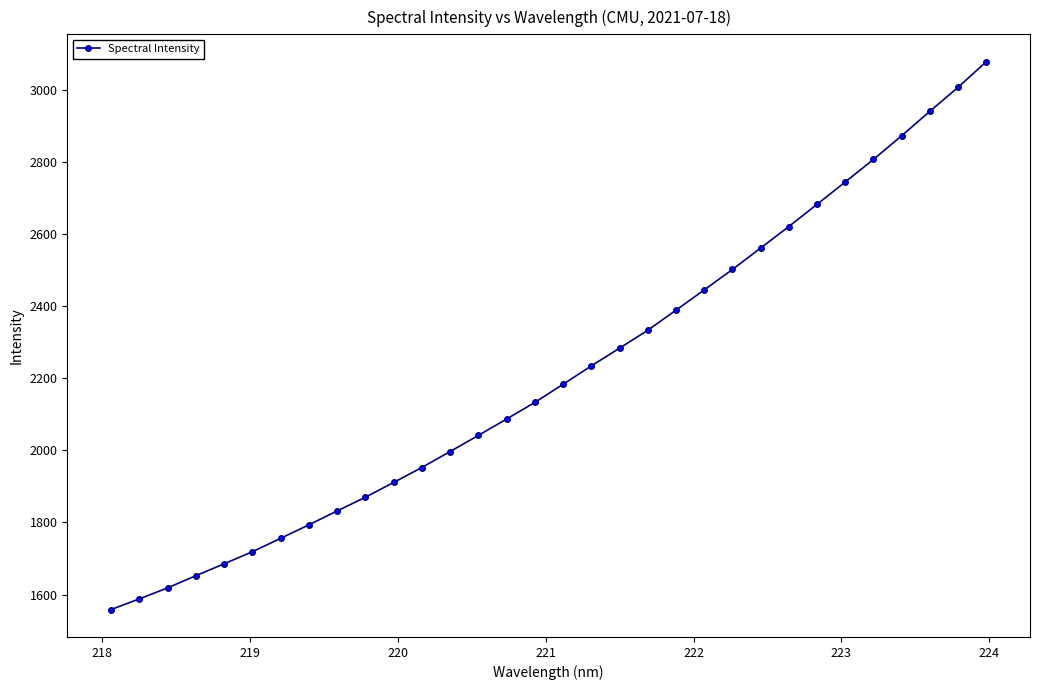

What is the average value?

2214.8